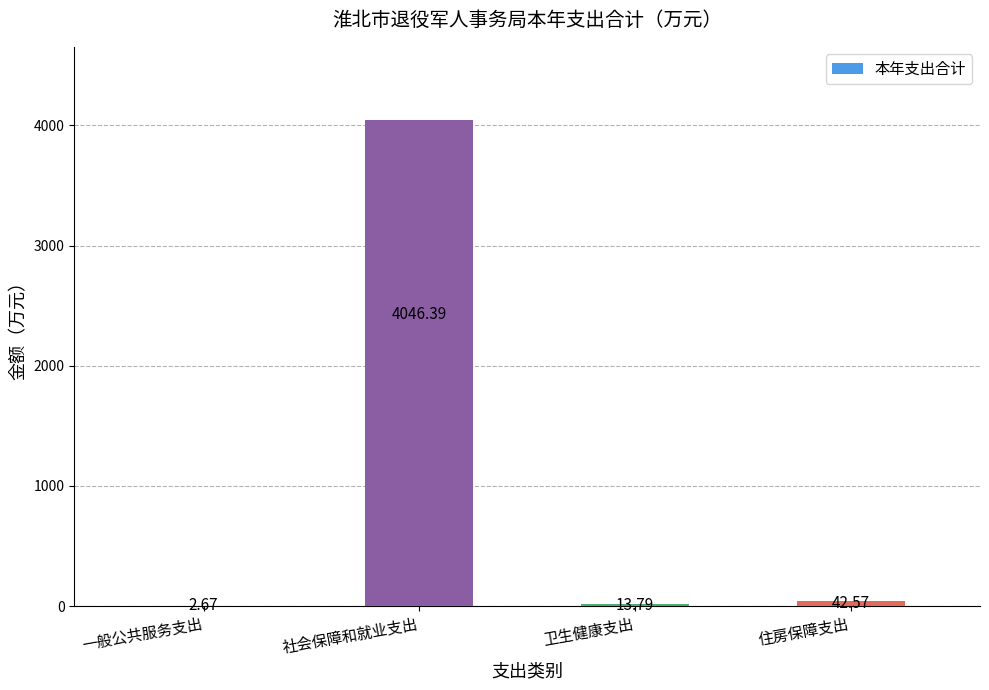

Are the bars horizontal?

No